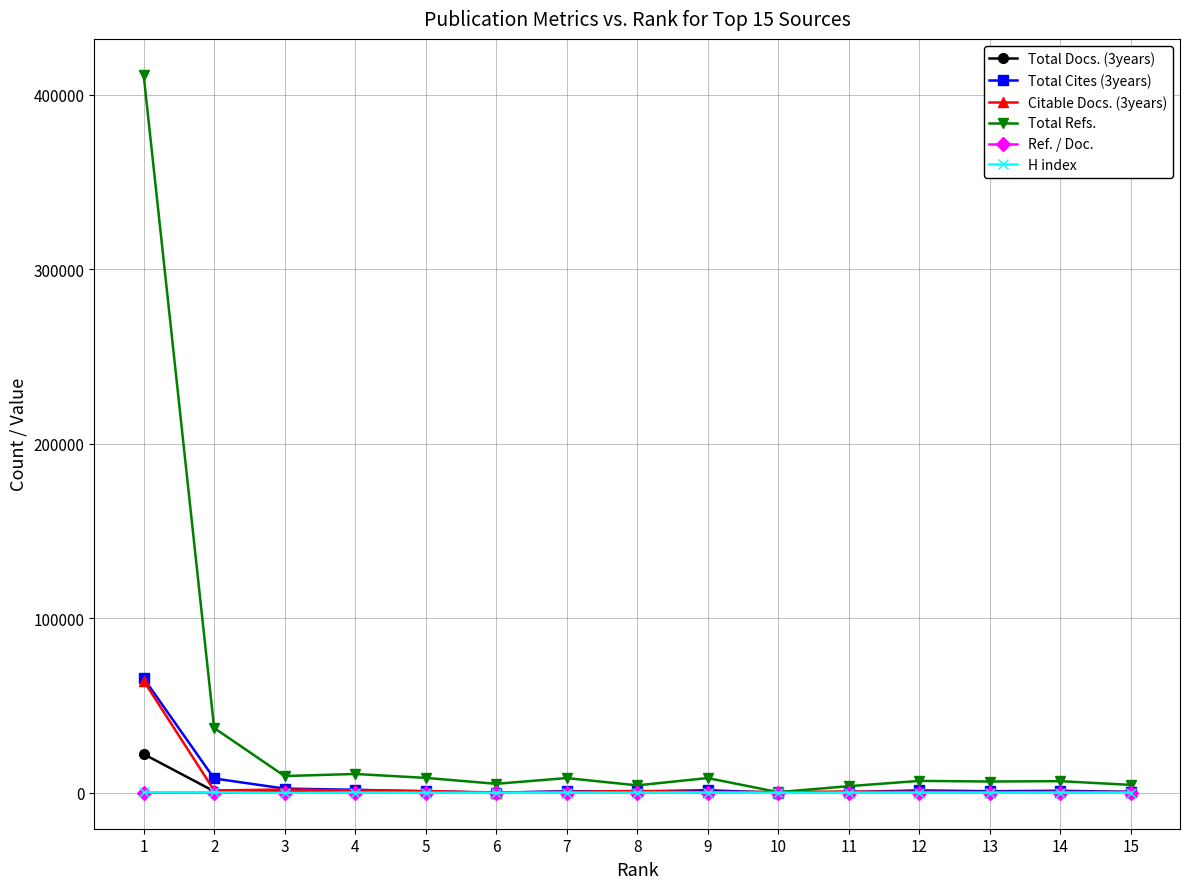

What is the sum of the Total Cites (3years) values at 10 and 5?

838